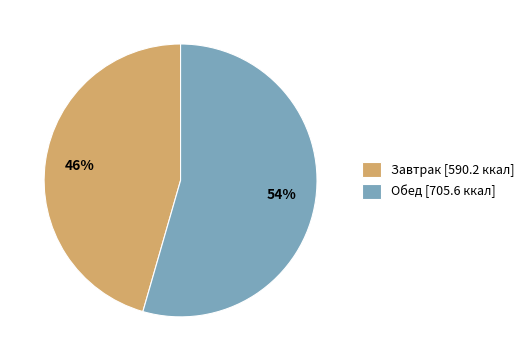

Is it true that Обед is 69% of the pie?

False